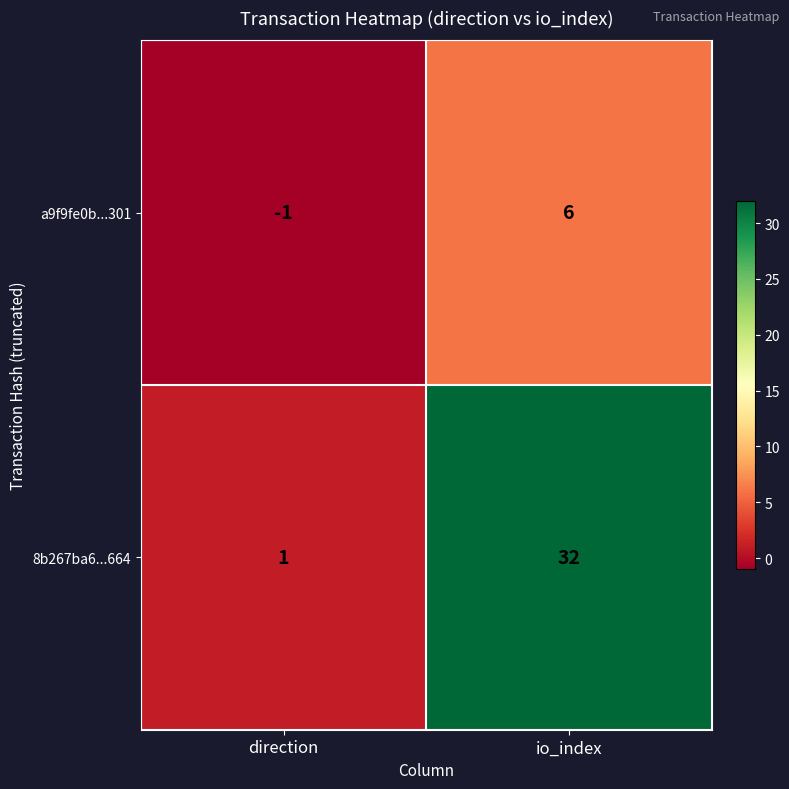

Where is a9f9fe0b...301 nearest to the value 2?

direction